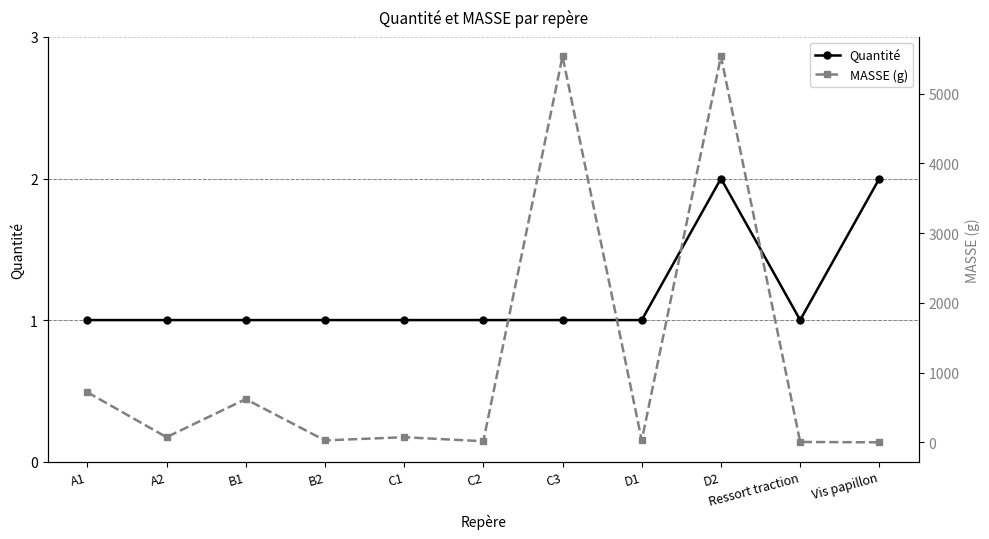

What are all the series names shown in the legend?

Quantité, MASSE (g)